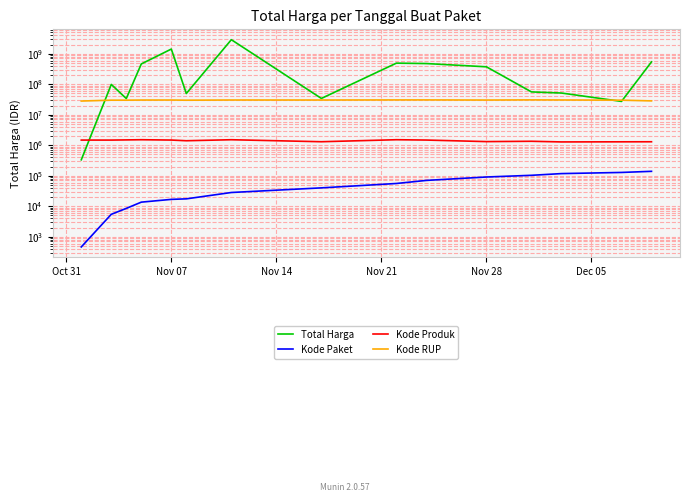

Is it true that Total Harga equals 956190687 at 14?

False